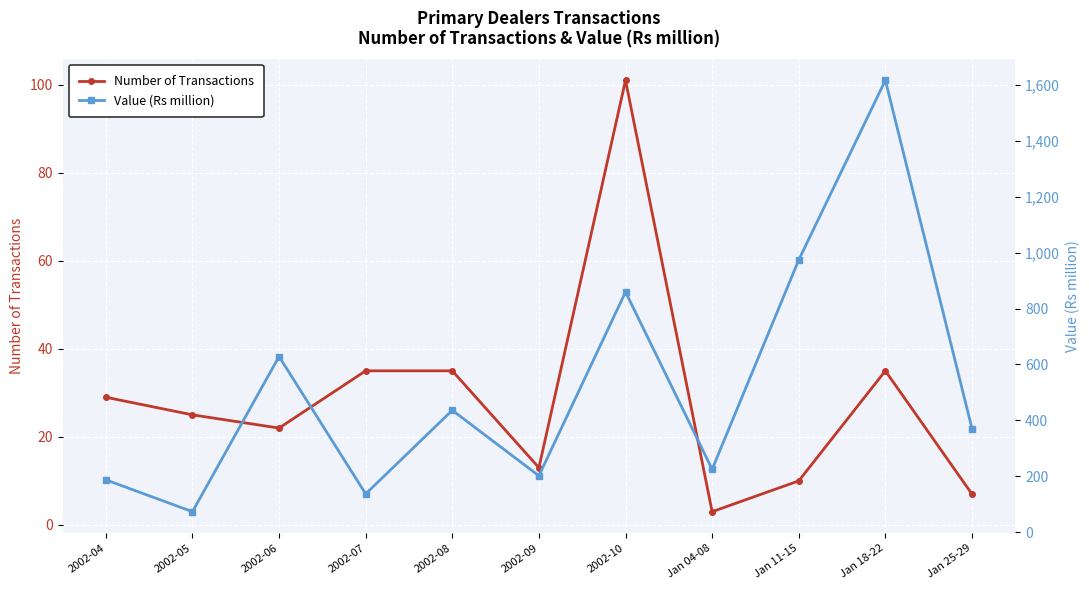

What is the maximum value shown in the chart?

1616.7